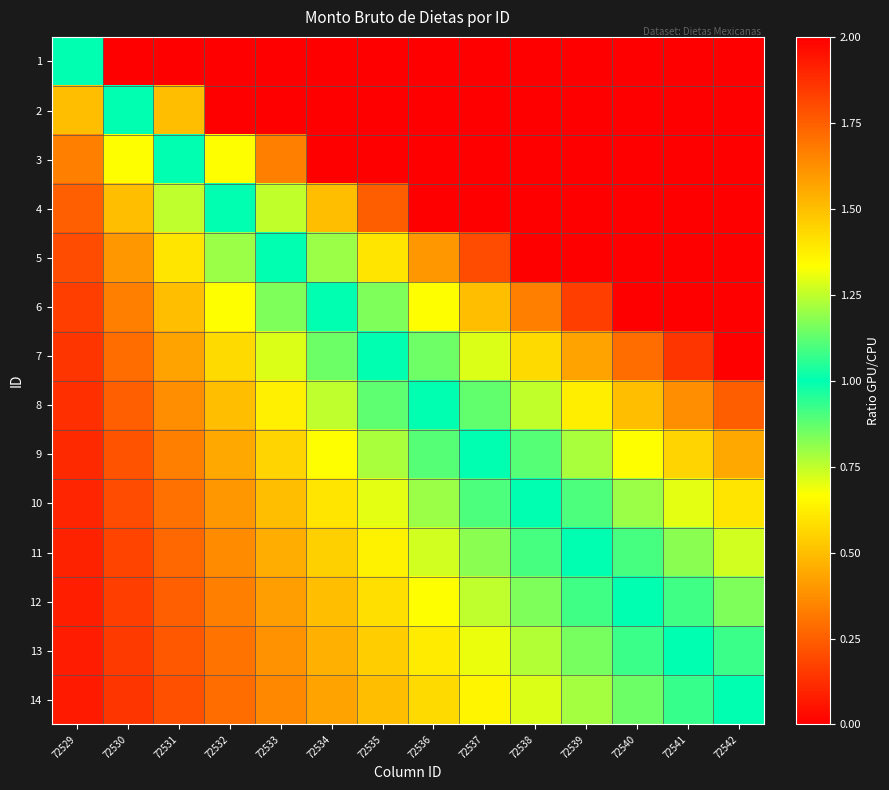

How many distinct data groups are displayed?

14